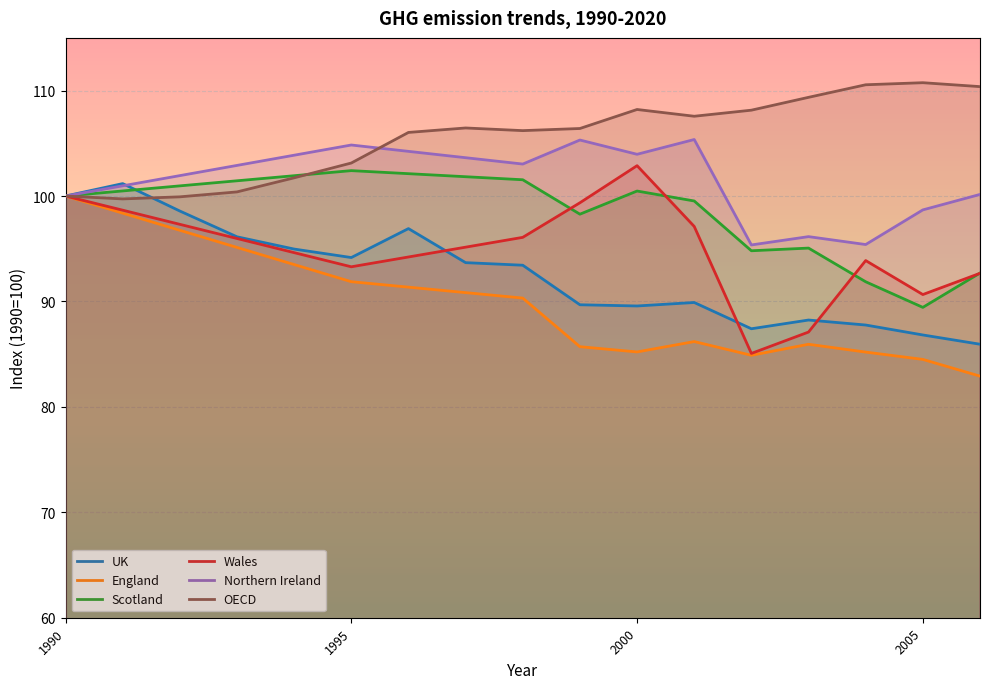

Does the chart display data point markers on the line(s)?

No